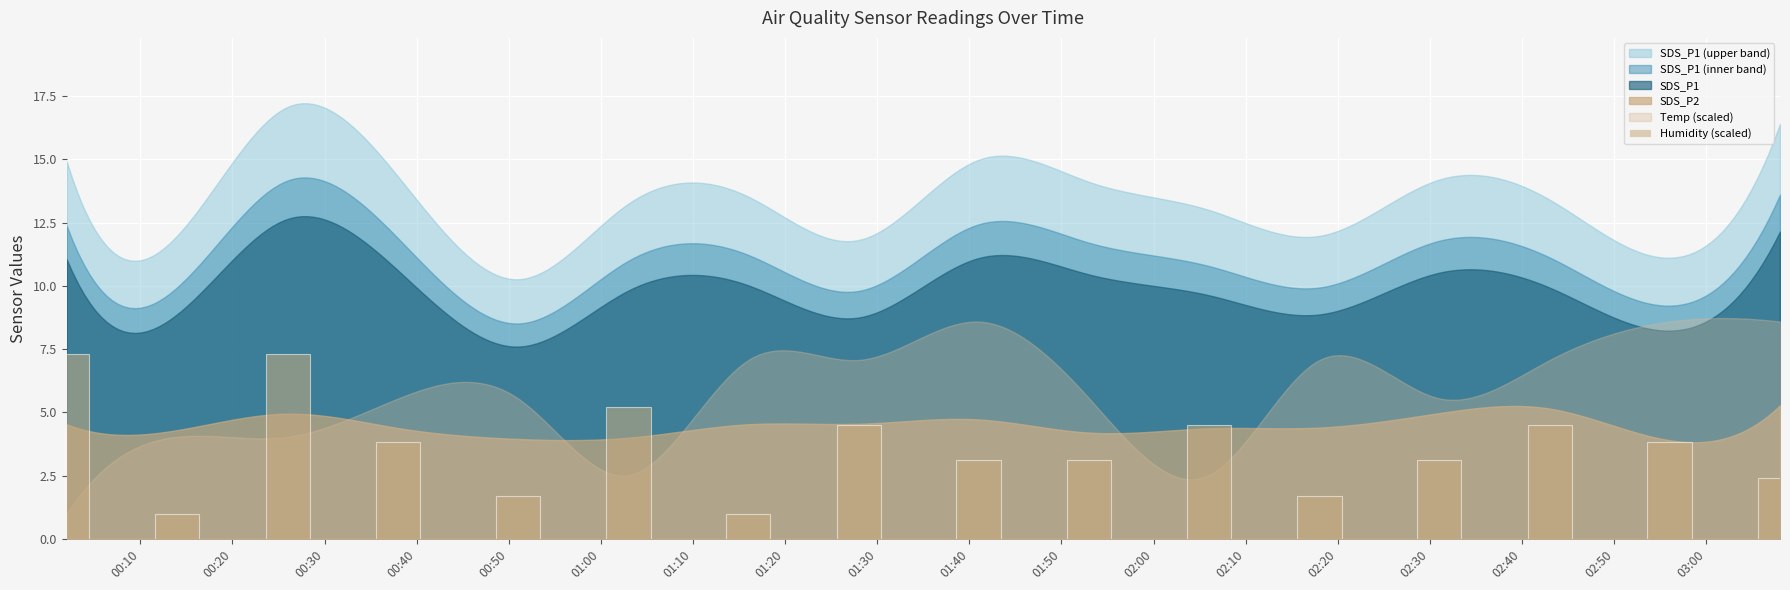

What is the minimum value shown in the chart?

1.0